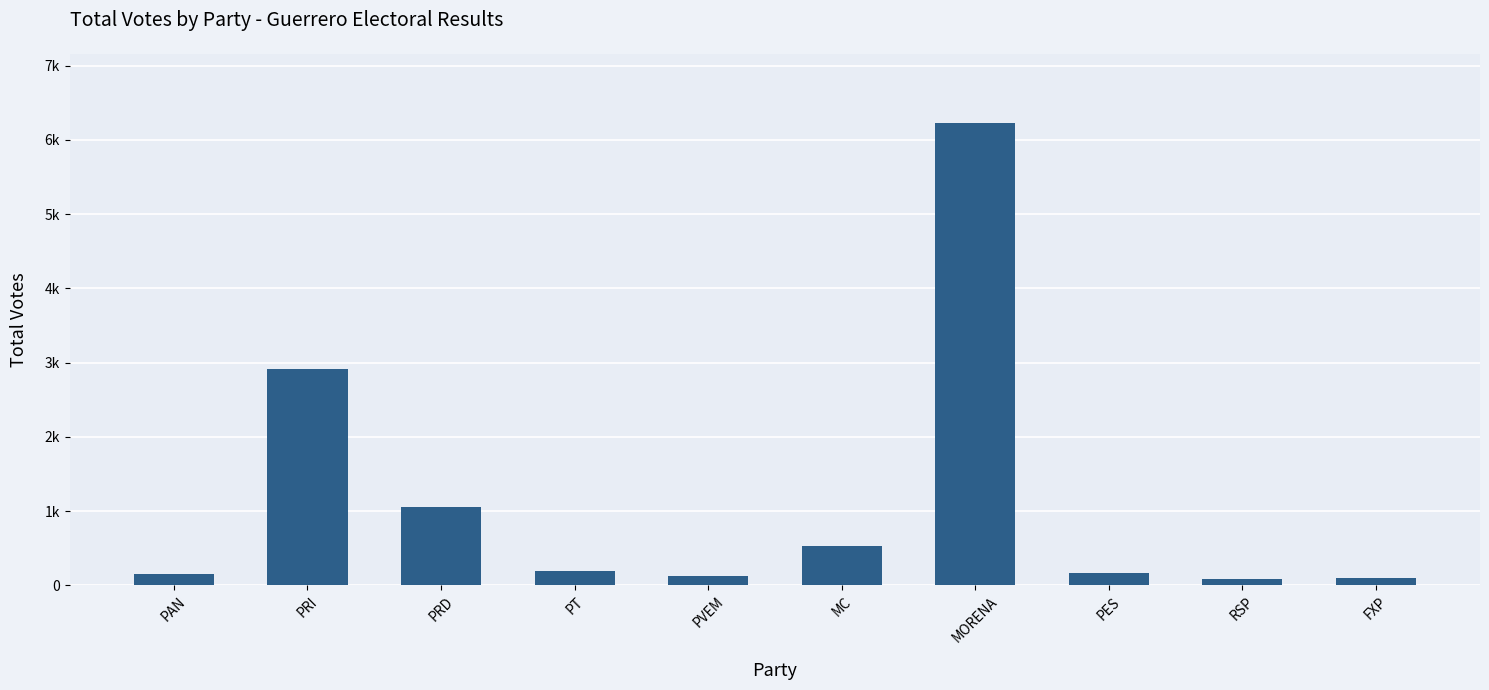

Does the chart contain any negative values?

No